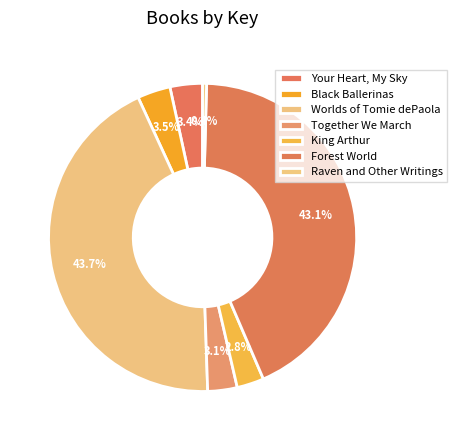

To the nearest percent, what percentage of the pie is King Arthur?

3%